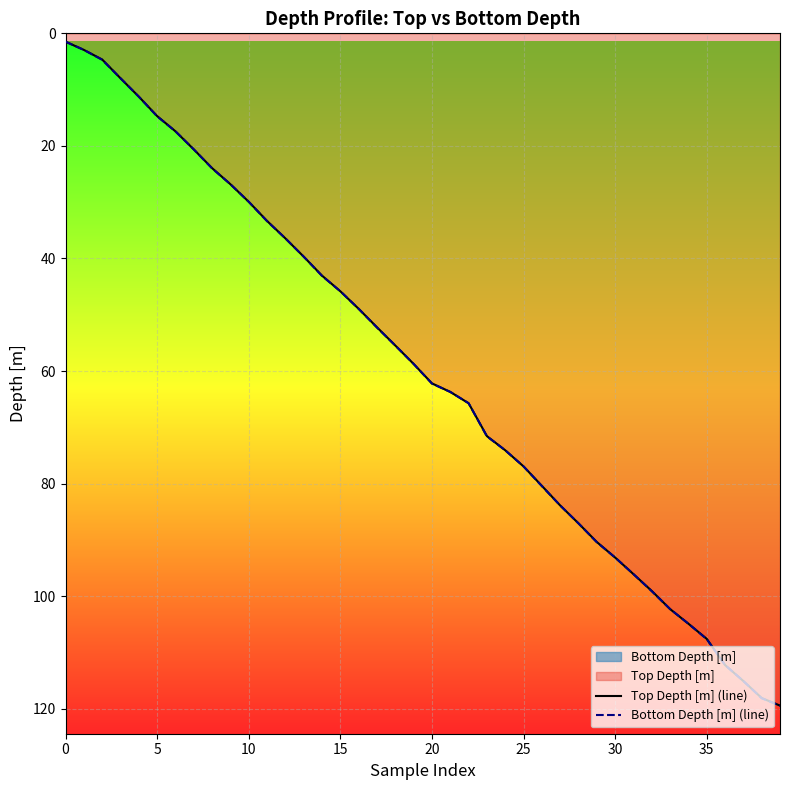

How many categories are shown in the chart?

40